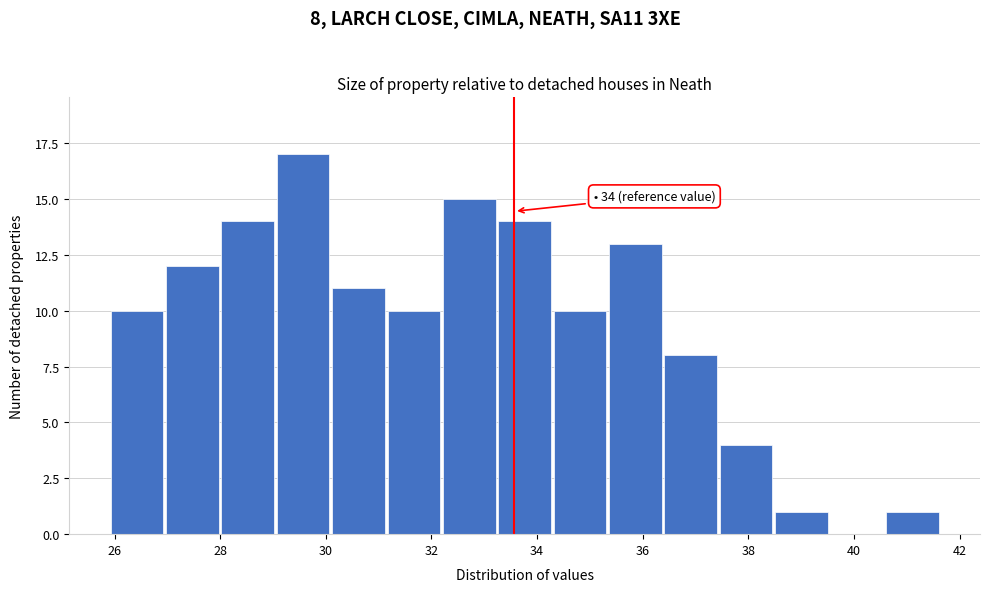

Which range on the x-axis has the tallest bar?

29.0 to 30.0